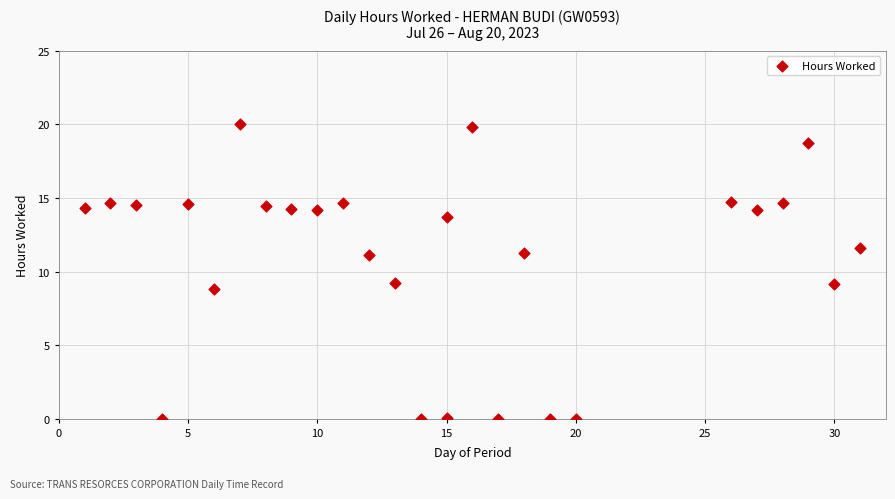

What is the range of X values (max minus min)?

30.0